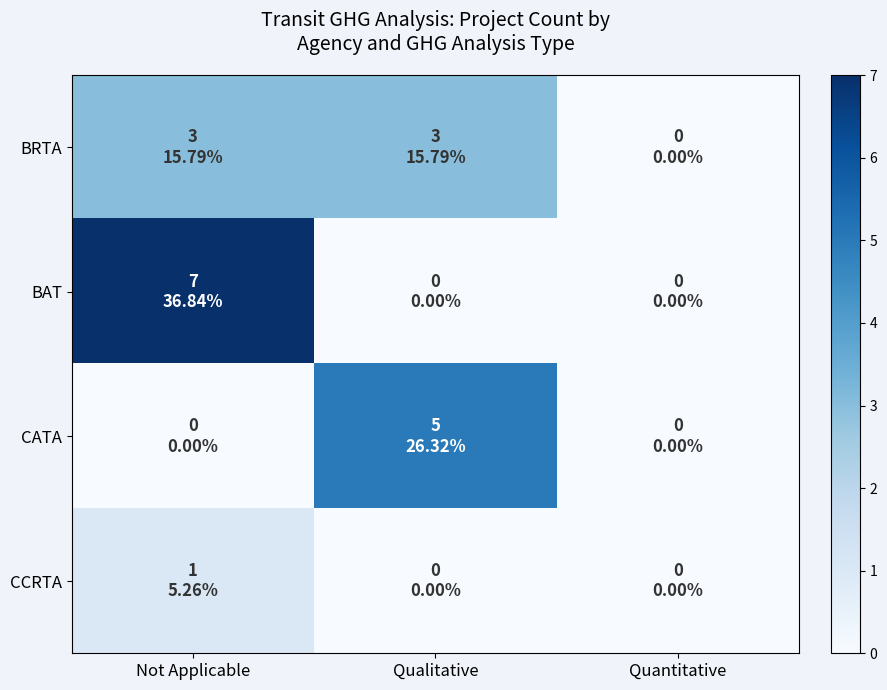

Reading right to left, list all the values displayed in this chart.

BRTA: Quantitative=0	Qualitative=3	Not Applicable=3
BAT: Quantitative=0	Qualitative=0	Not Applicable=7
CATA: Quantitative=0	Qualitative=5	Not Applicable=0
CCRTA: Quantitative=0	Qualitative=0	Not Applicable=1